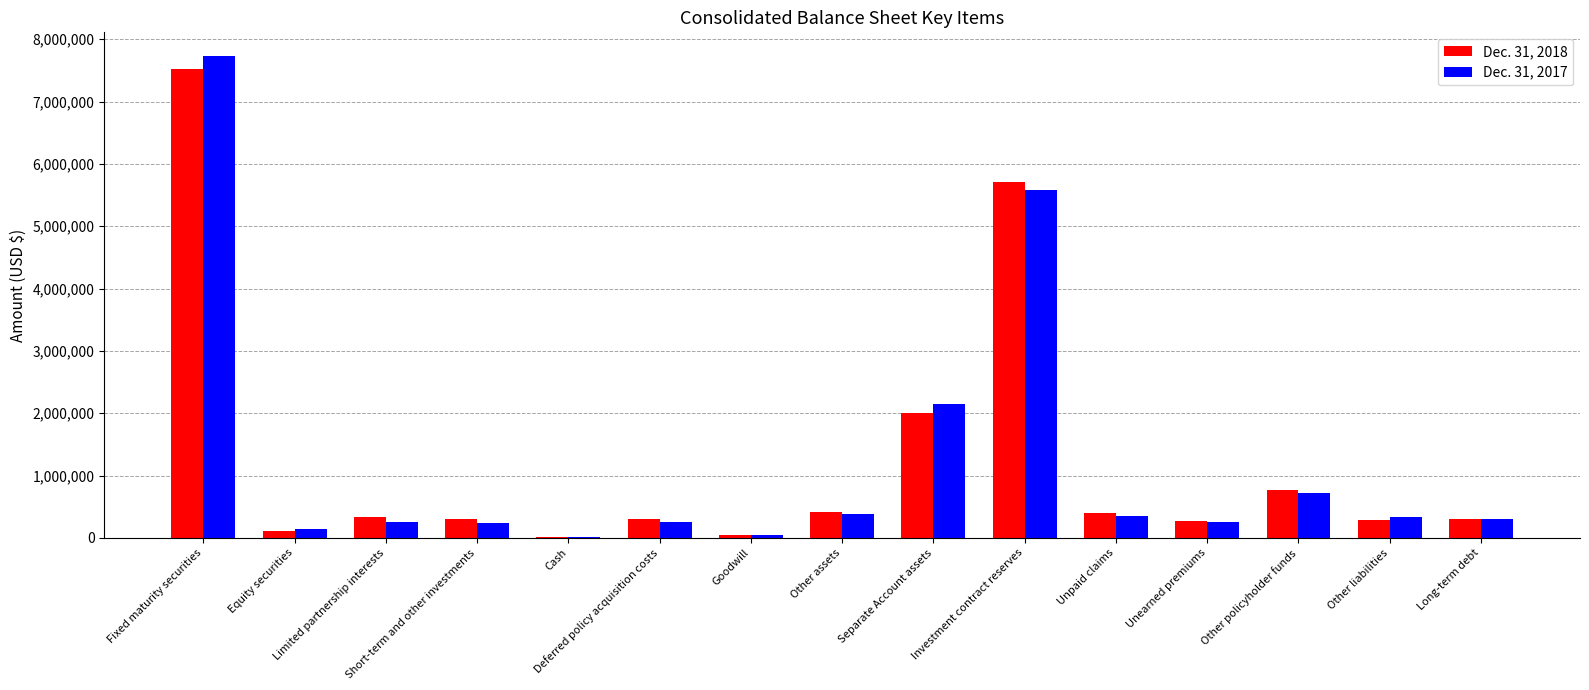

Which series has the widest spread of values?

Dec. 31, 2017